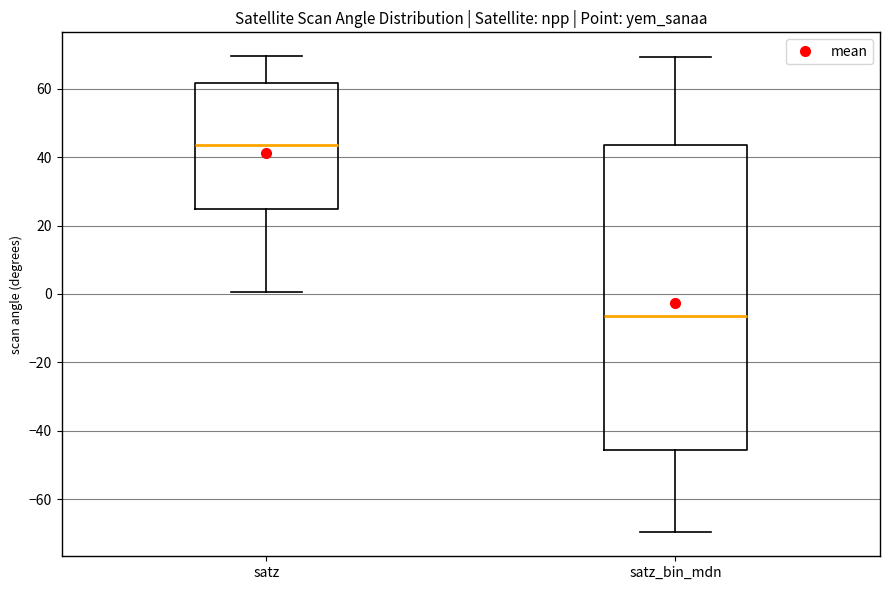

Reading left to right, transcribe this box plot: for each box, give where its median line is, the range the box spans, and where its two whiskers end, as read against the y-axis. The values are not printed on the chart, so give them approximately, as read against the axis.

satz: median 44, box 24 to 62, whiskers 0 to 70
satz_bin_mdn: median -6, box -46 to 44, whiskers -70 to 70